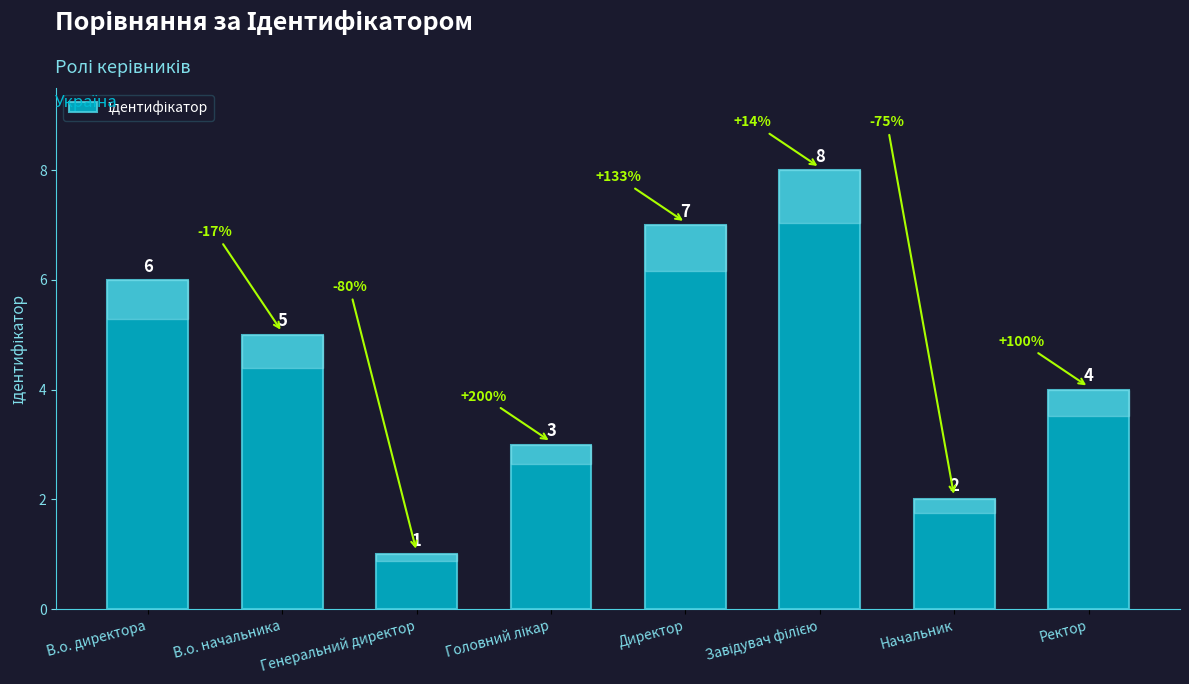

Where is the data nearest to the value 4?

Ректор